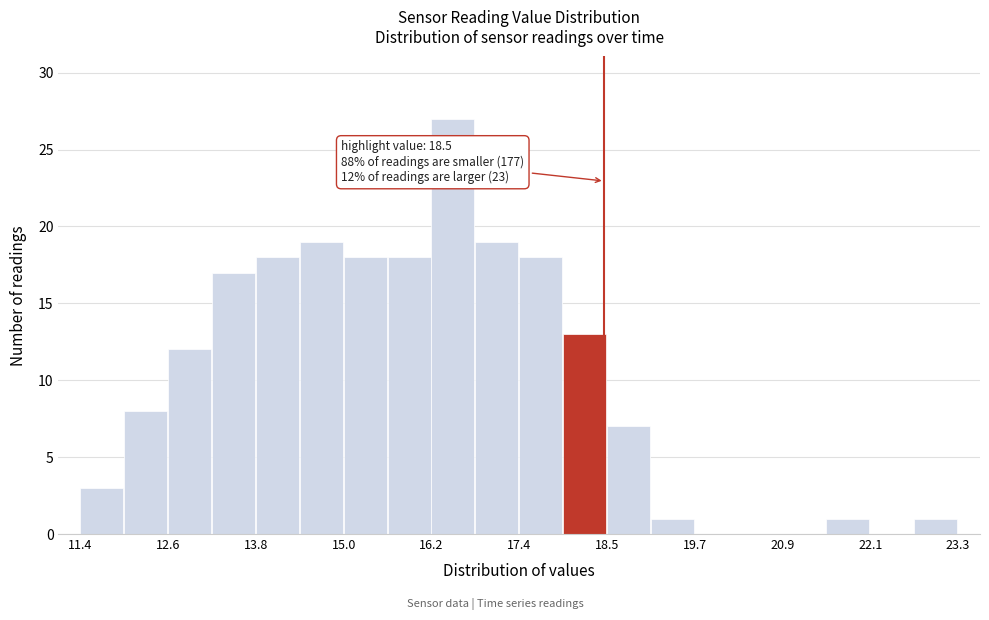

Read against the x-axis, roughly where is the centre of the tallest bar?

16.4